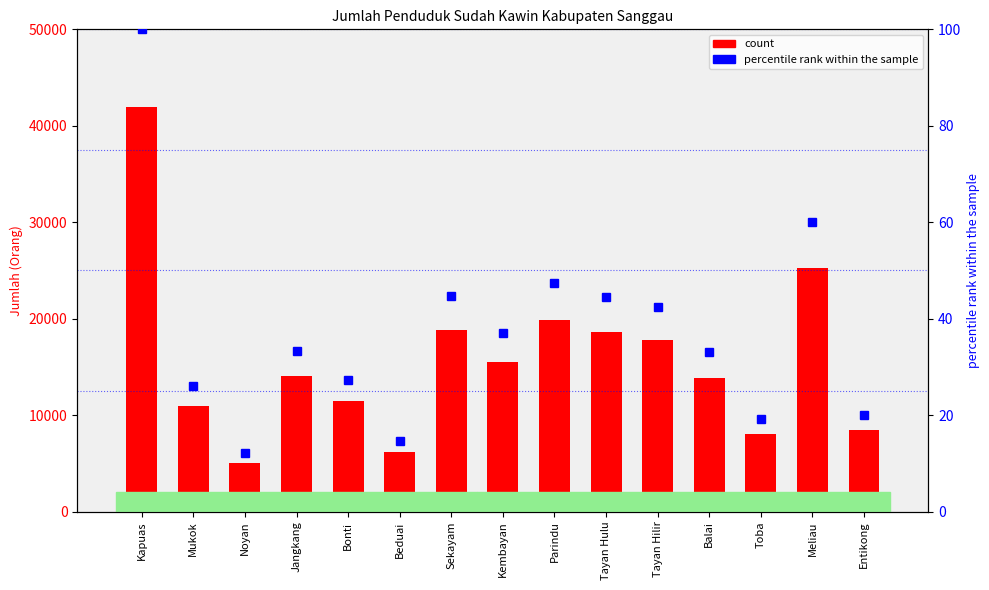

How many values in the count series exceed 14019?

7